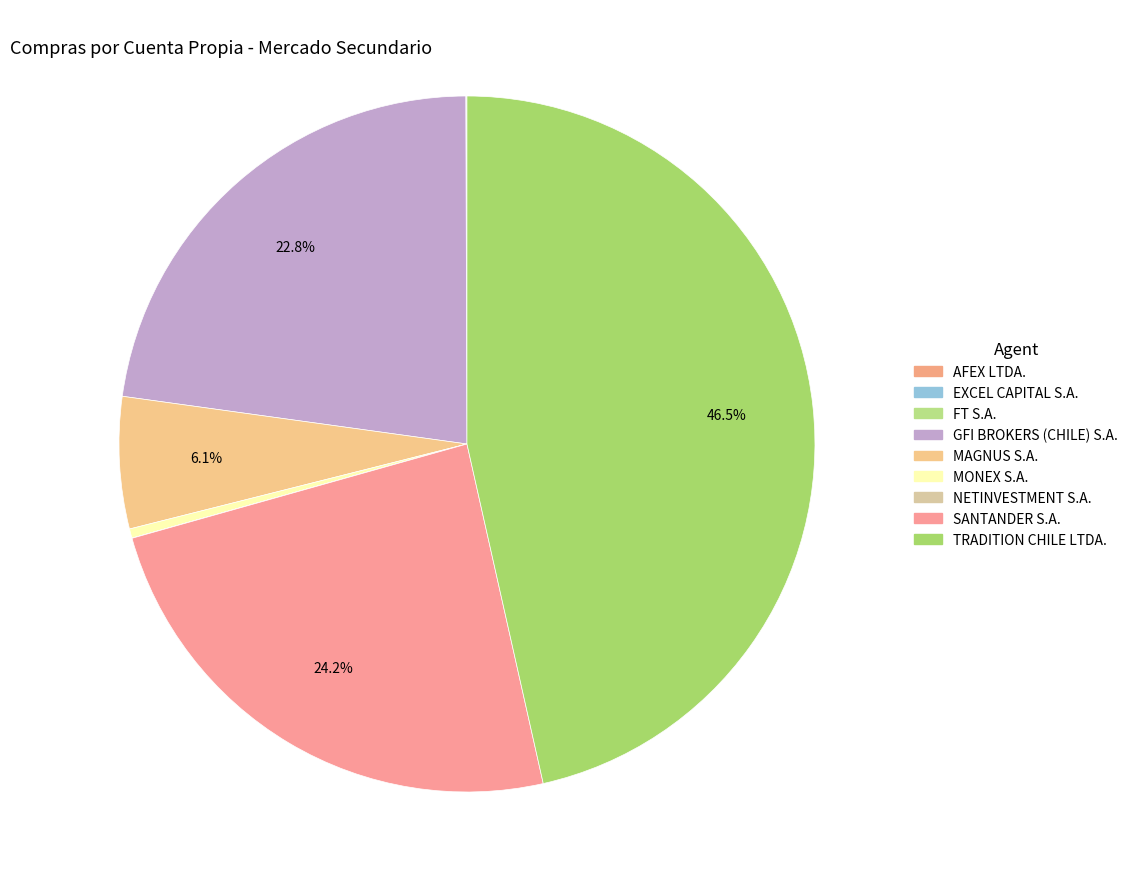

Is FT S.A. the majority of the pie?

No